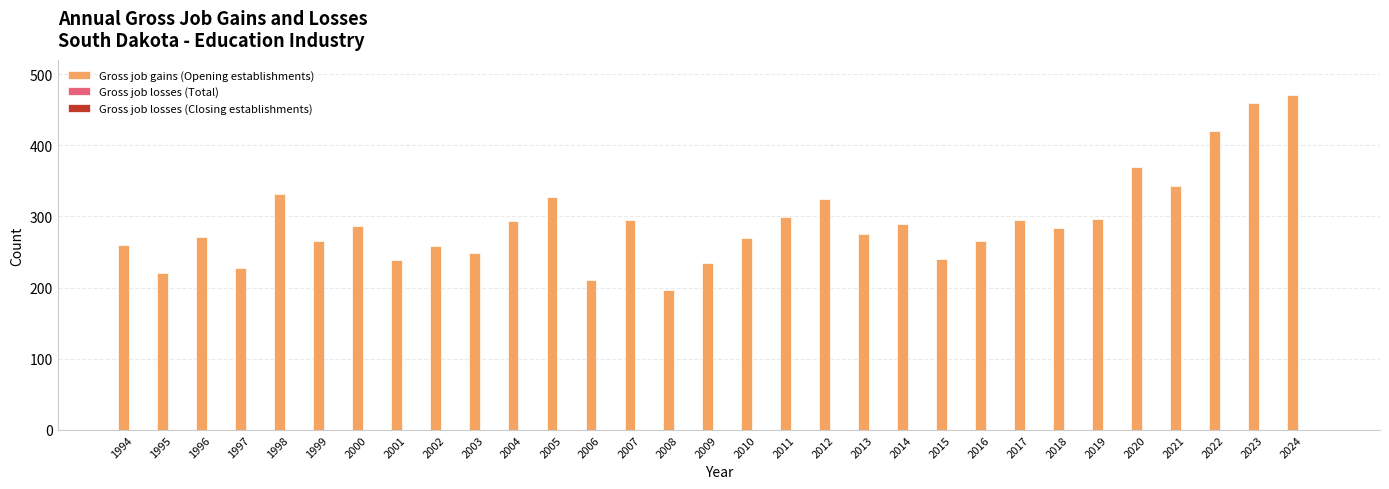

What is the value of the 4th bar from the left?

228